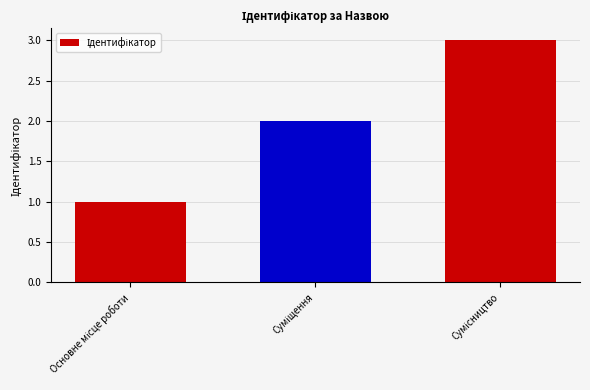

How many data points are less than 2?

1